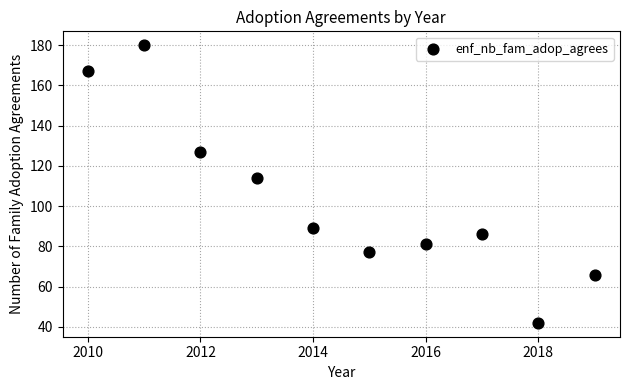

What is the average X value?

2014